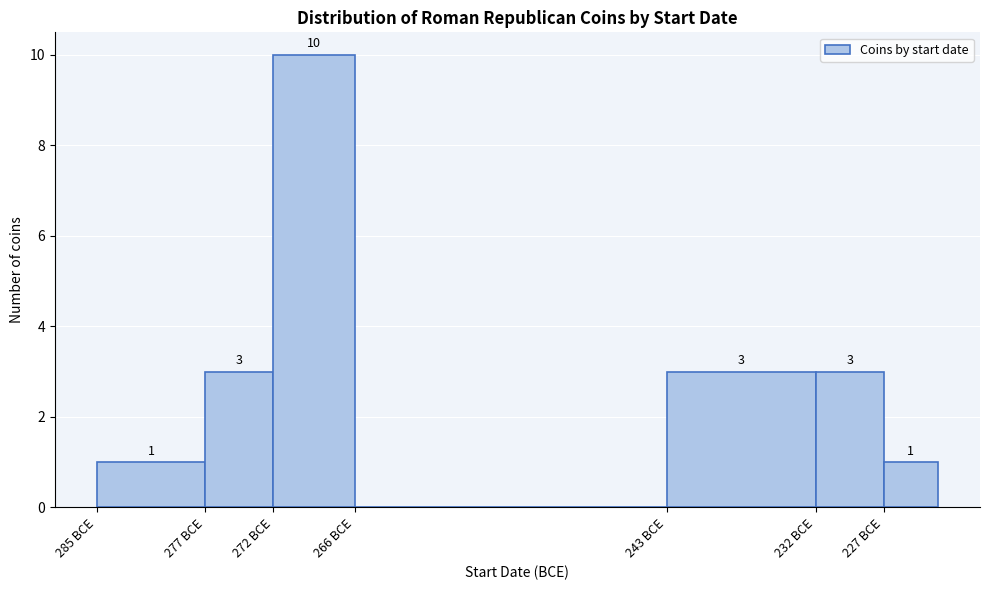

Reading left to right, list all the values displayed in this chart.

285 BCE=1	277 BCE=3	272 BCE=10	266 BCE=0	243 BCE=3	232 BCE=3	227 BCE=1